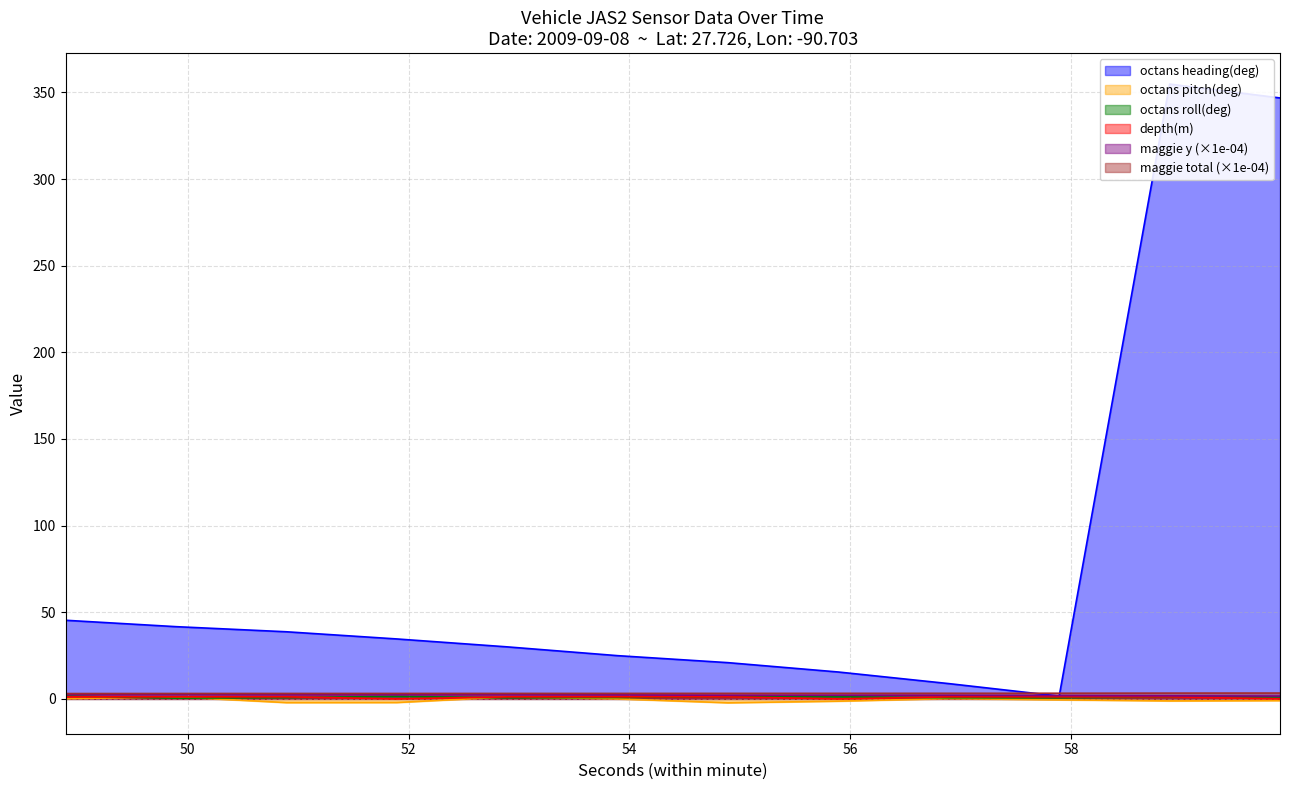

Is the value of maggie y at 54.892 greater than the value of octans pitch(deg) at 53.892?

Yes